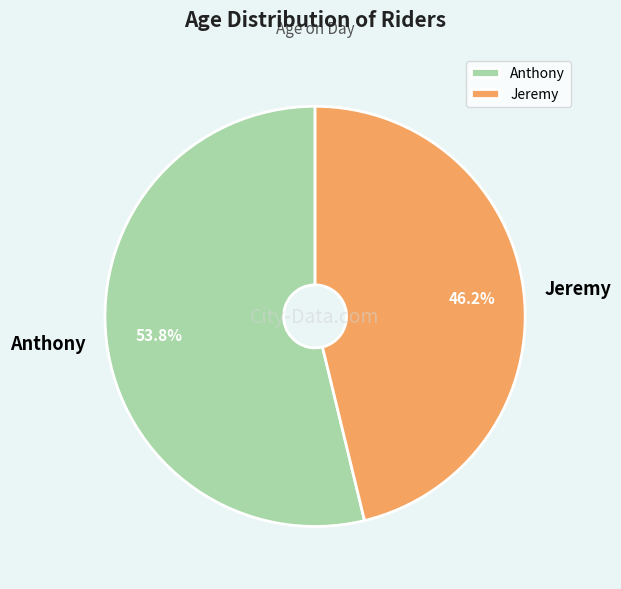

Count the number of slices in the pie.

2